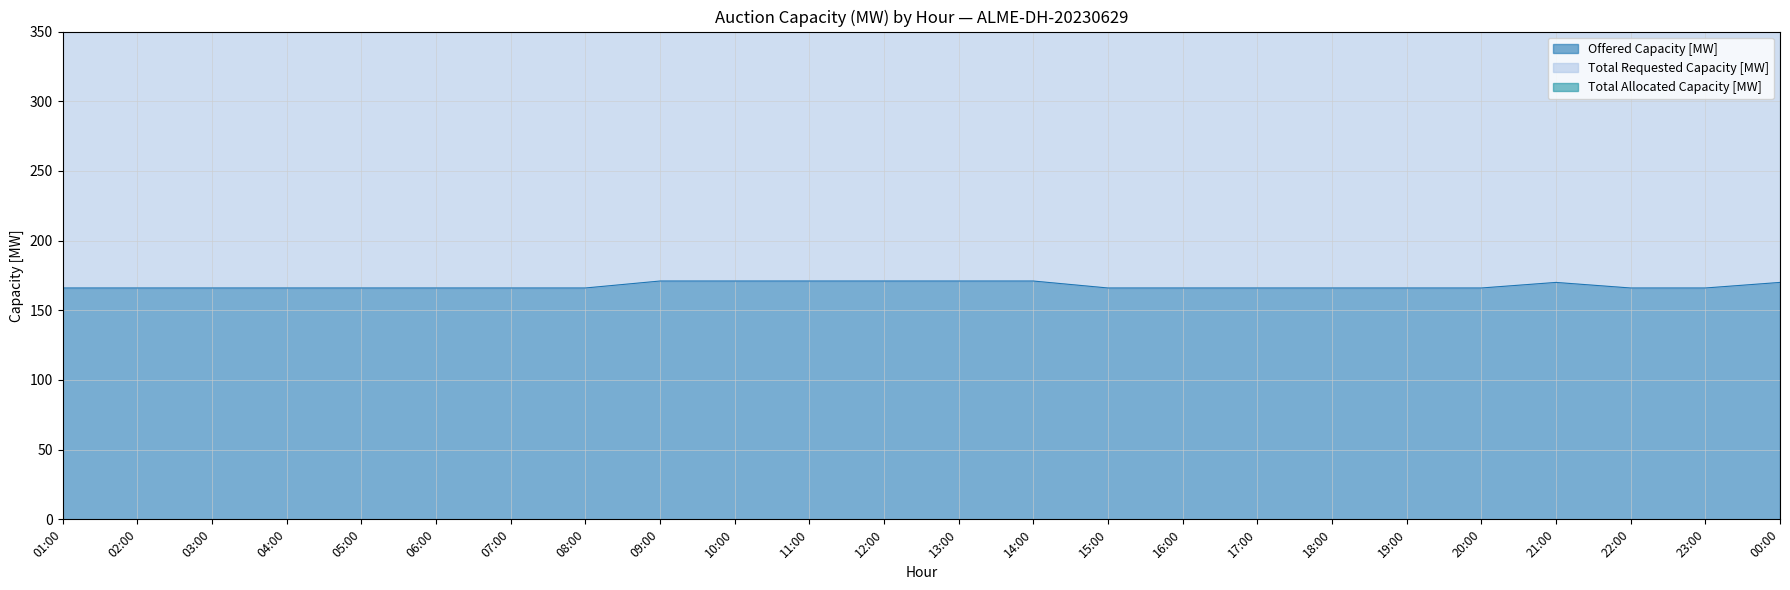

True or false: Offered Capacity [MW] and Total Requested Capacity [MW] intersect in this chart.

False